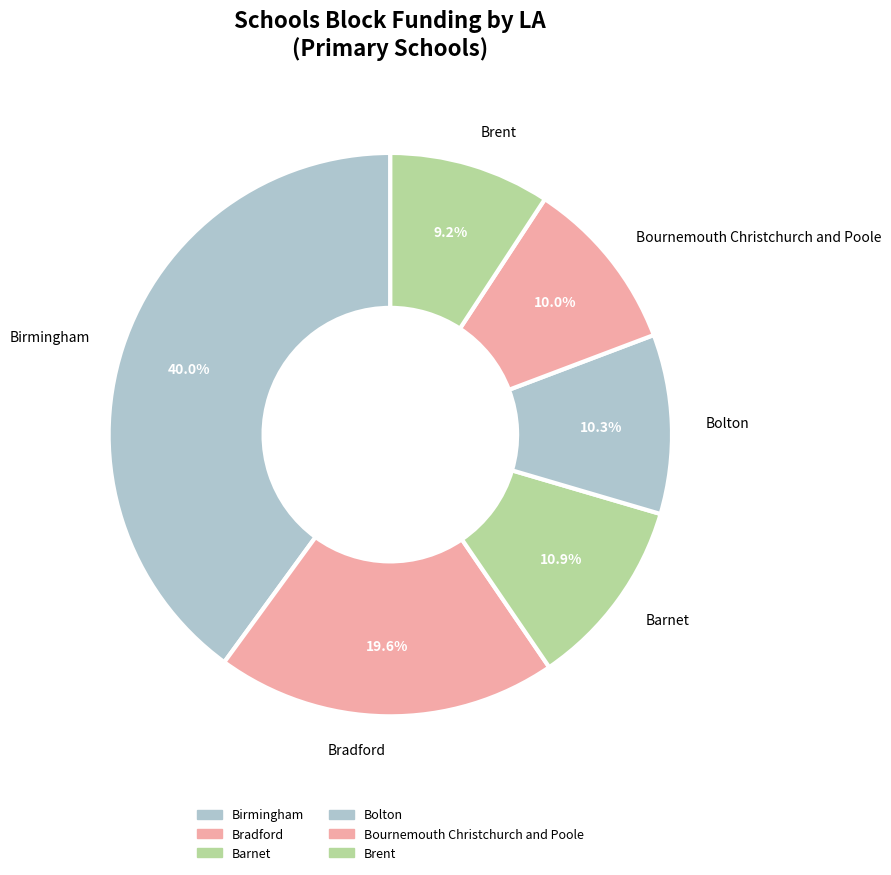

What is the total percentage of Barnet and Bournemouth Christchurch and Poole?

20.9%